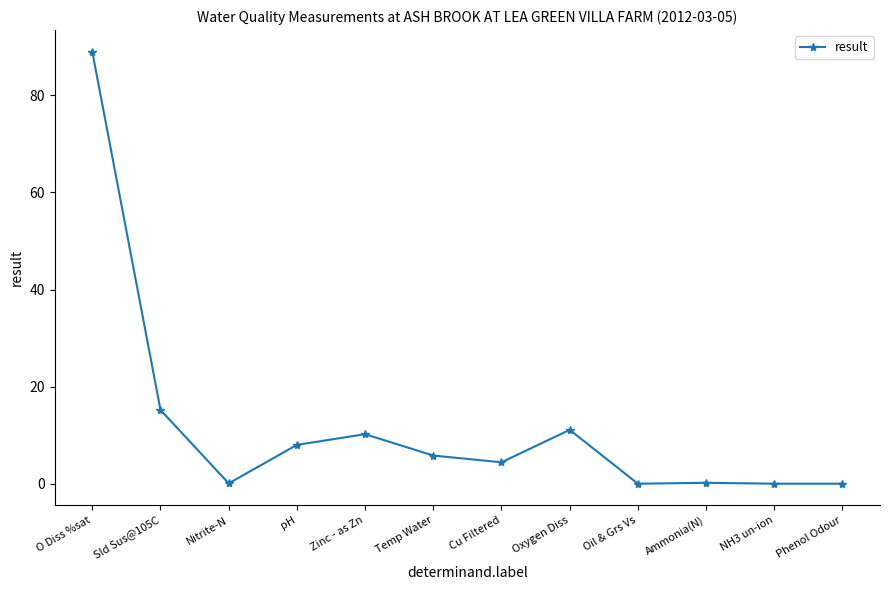

What is the sum of all values?

144.0